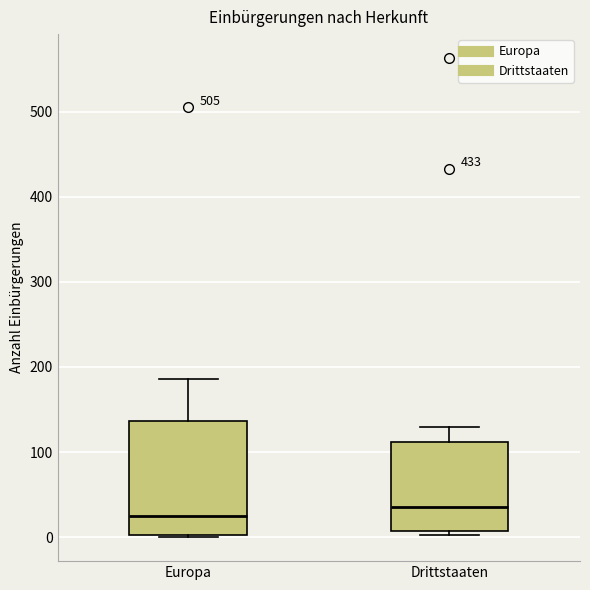

Which box's median line is the lowest?

Europa